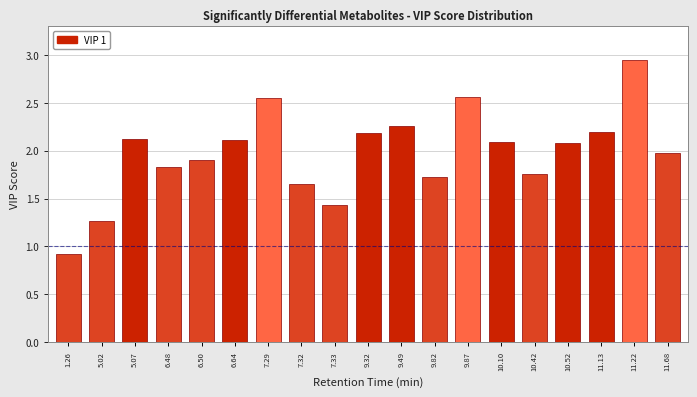

What is the change in value from 6.48 to 6.64?

+0.3